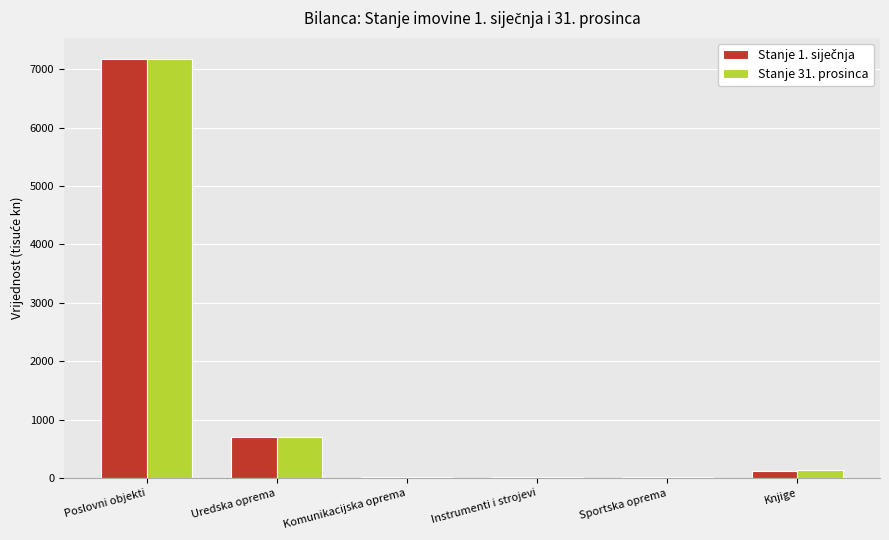

What is the maximum value shown in the chart?

7182.4